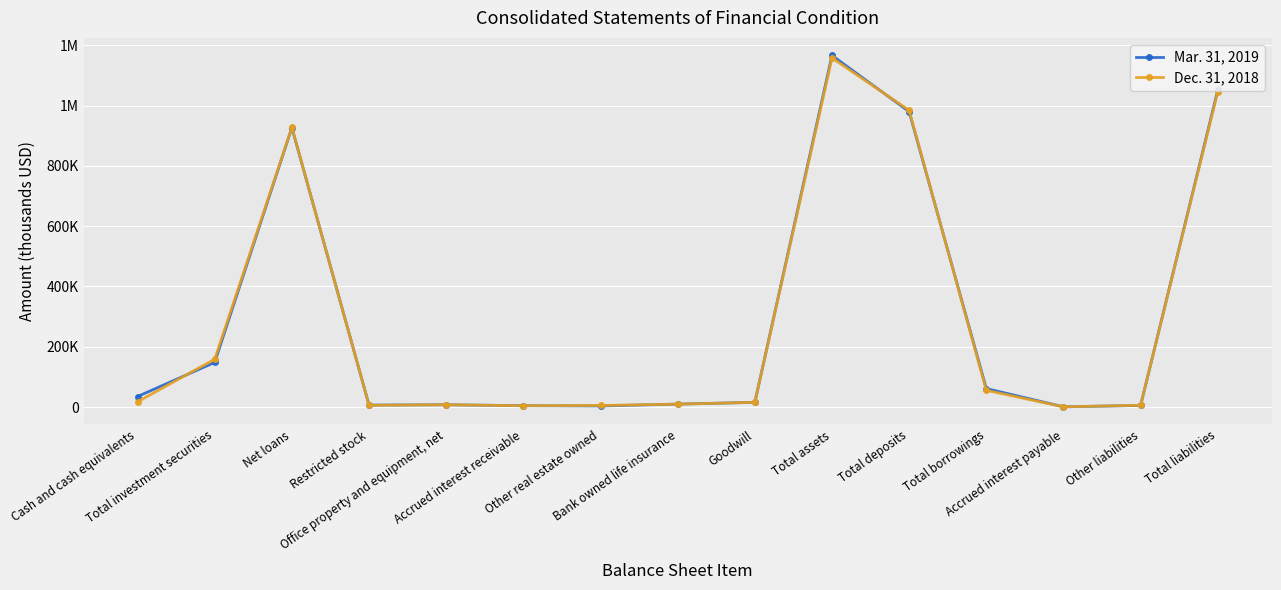

What is the sum of all Mar. 31, 2019 values?

4422463